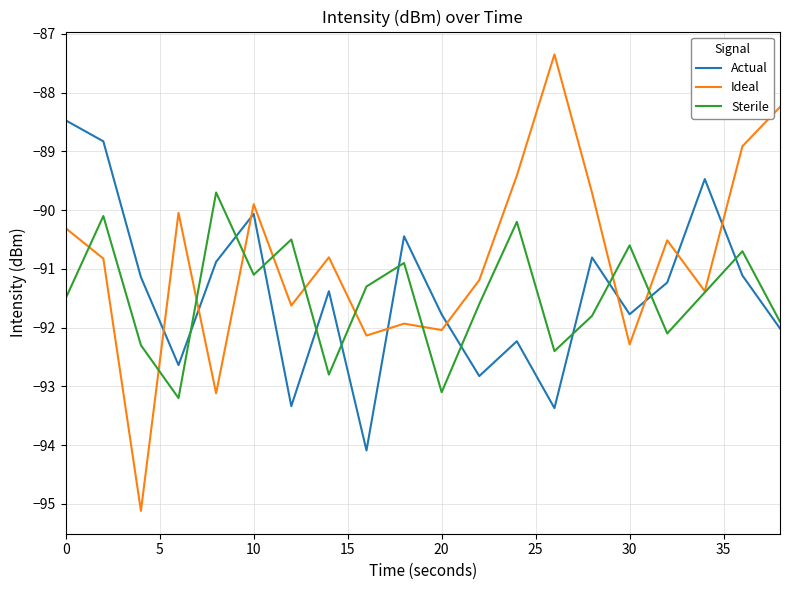

What is the highest value of the Sterile series?

-89.7